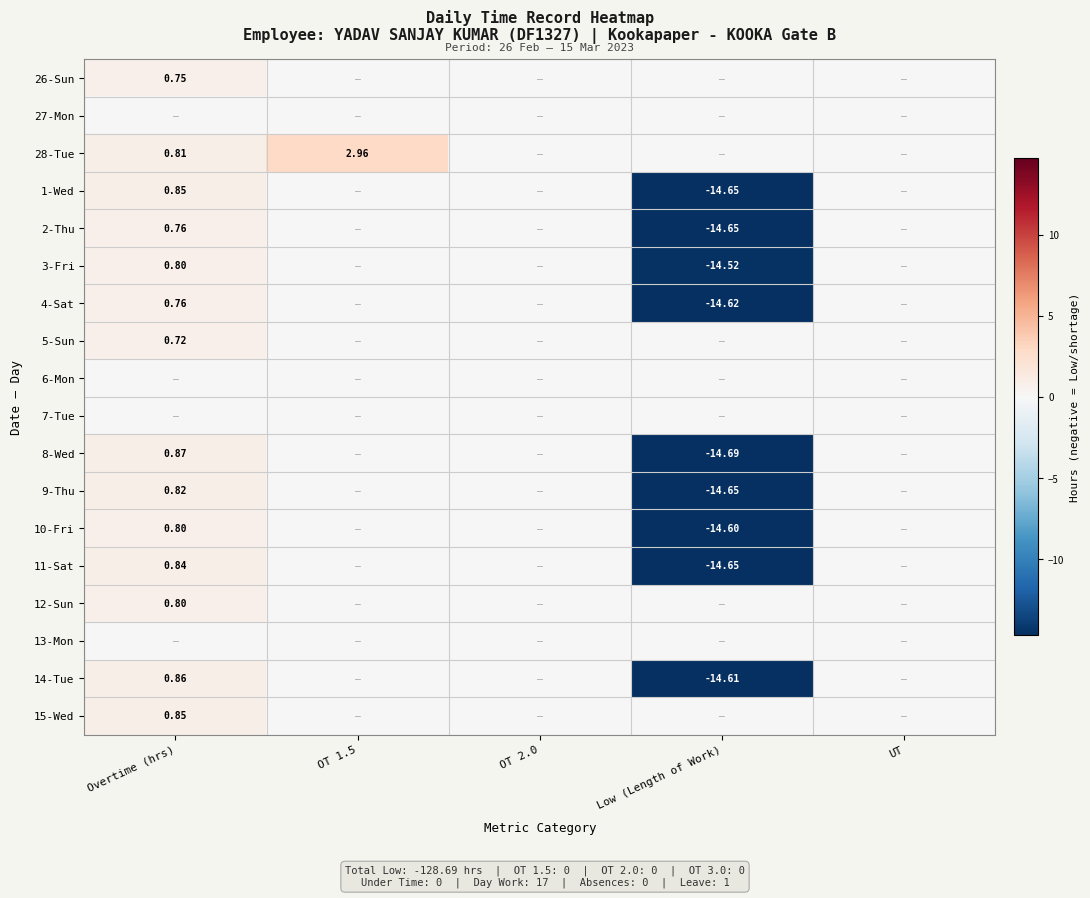

The value of 8-Wed at Overtime (hrs) is 1.4. True or false?

False